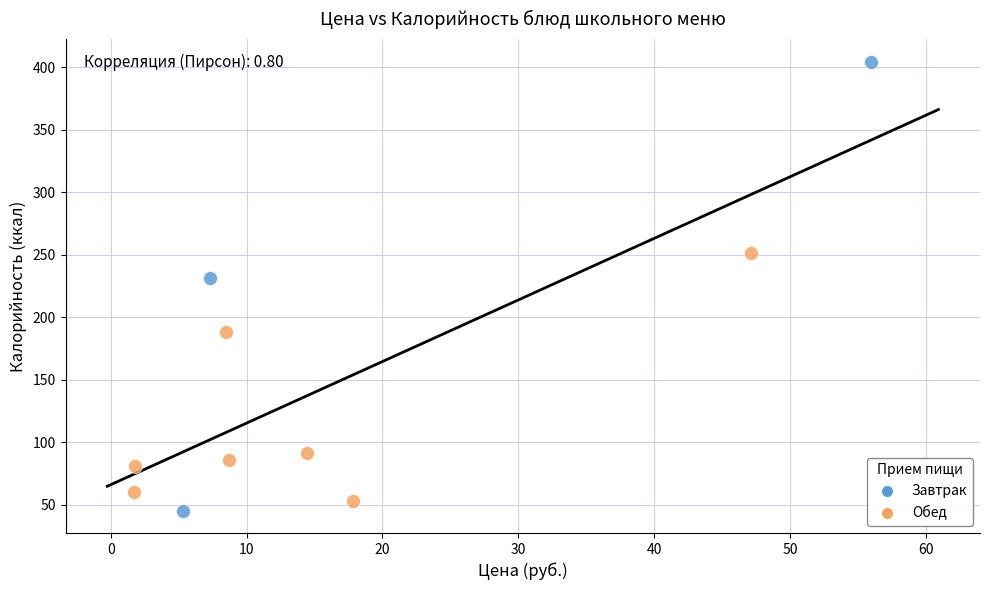

Which series has the largest Y range (max minus min)?

Завтрак